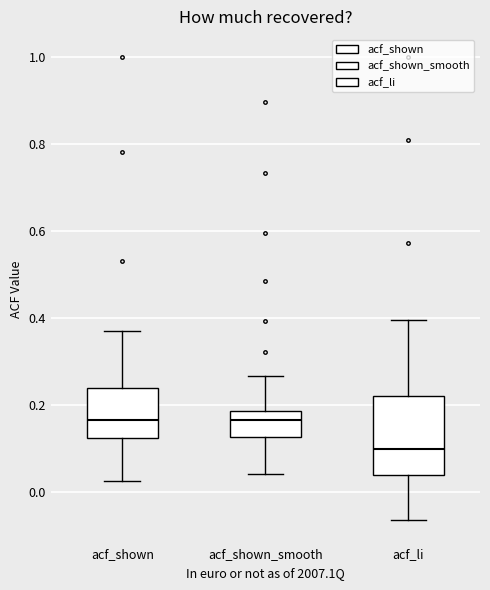

Where does the lower whisker of the box for acf_li end on the y-axis? The values are not printed on the chart, so give them approximately, as read against the axis.

-0.06